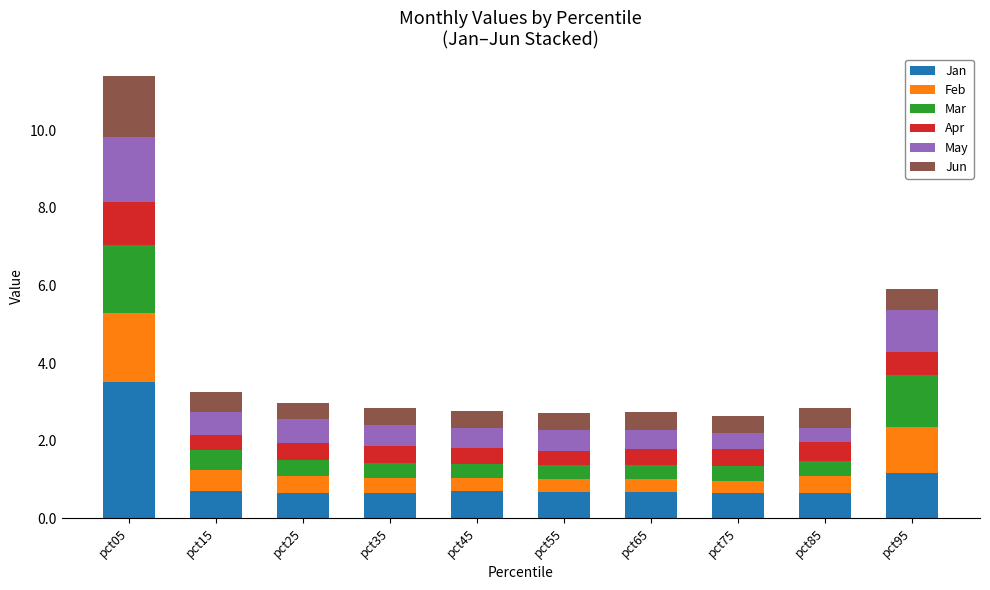

What is the maximum value for Jan?

3.5